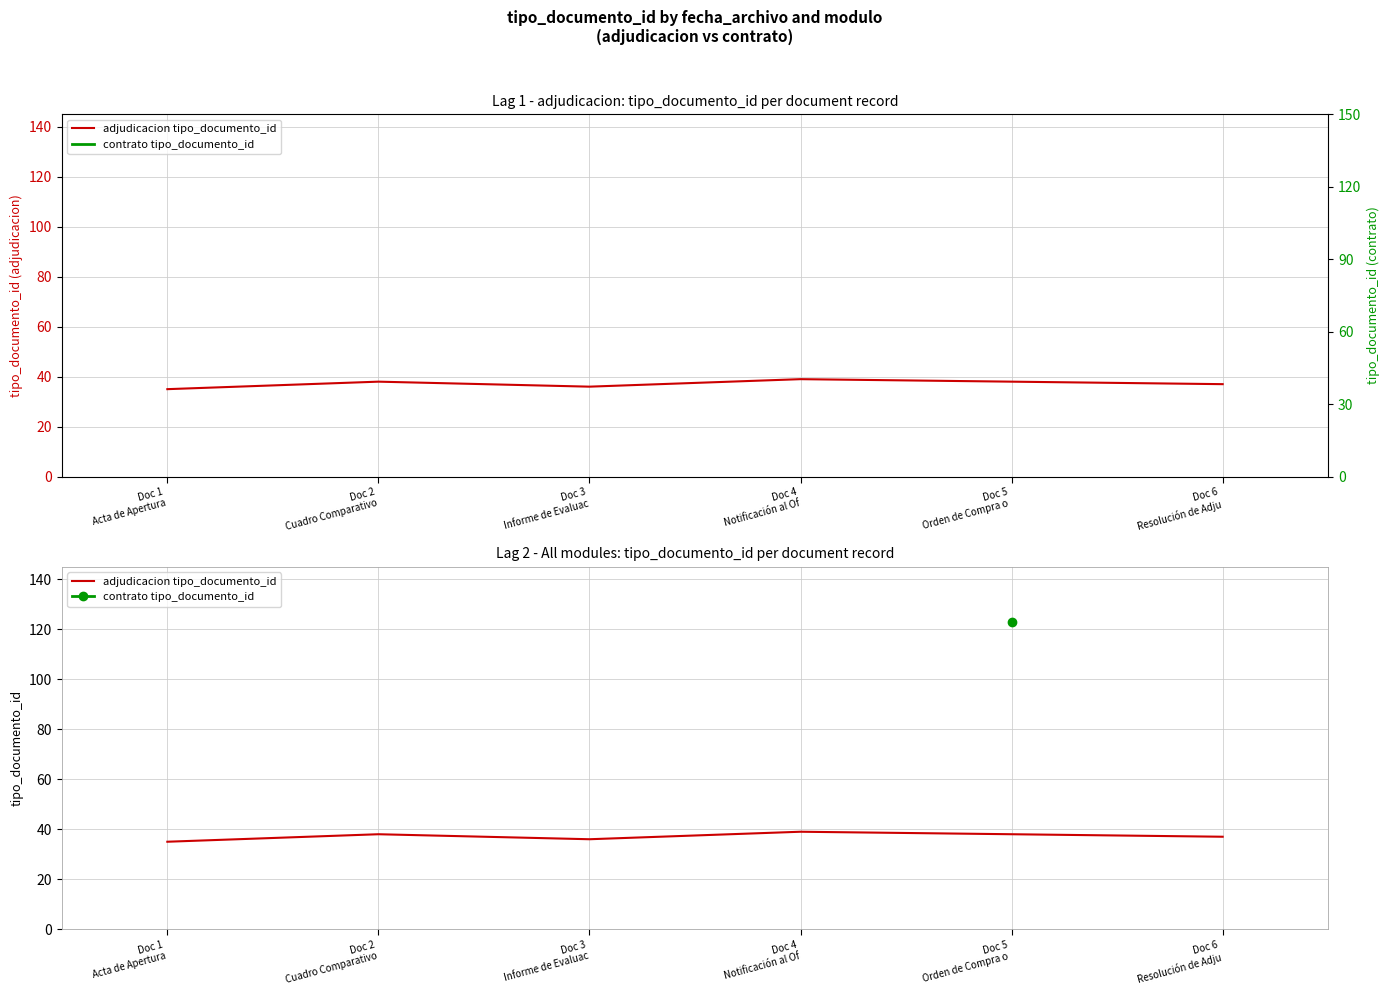

What is the sum of the values at Doc 6 Resolución de Adju and Doc 3 Informe de Evaluac?

73